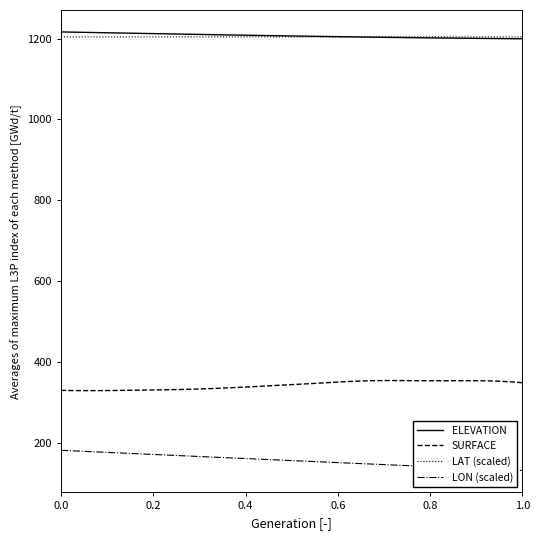

True or false: LON (scaled) and LAT (scaled) cross at least once.

False